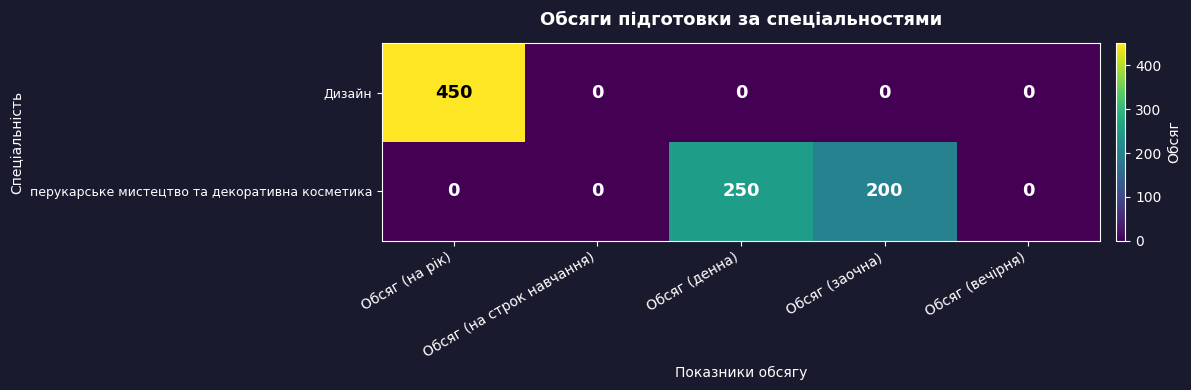

List the series in order of their peak value, lowest first.

перукарське мистецтво та декоративна косметика, Дизайн